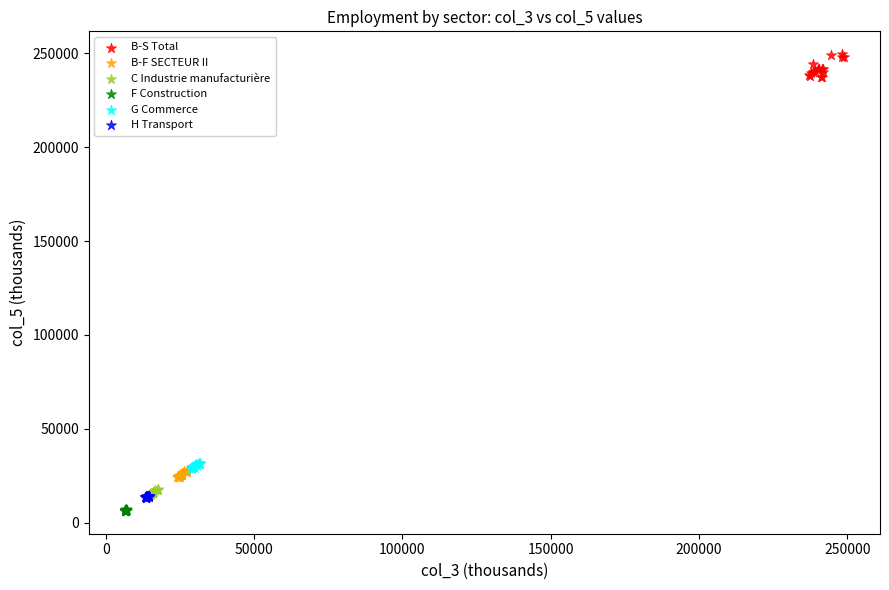

Which series has the largest Y range (max minus min)?

B-S Total